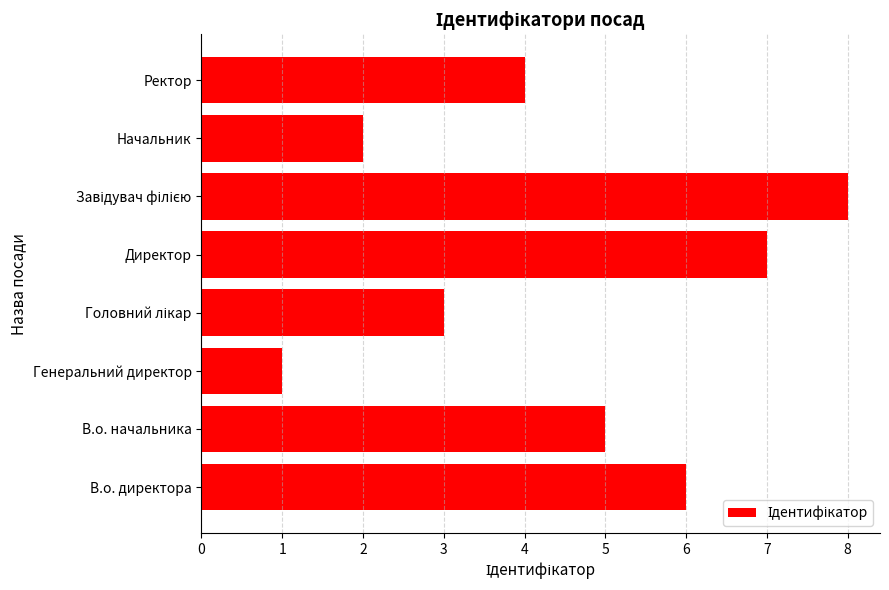

The value at В.о. начальника is 1. True or false?

False